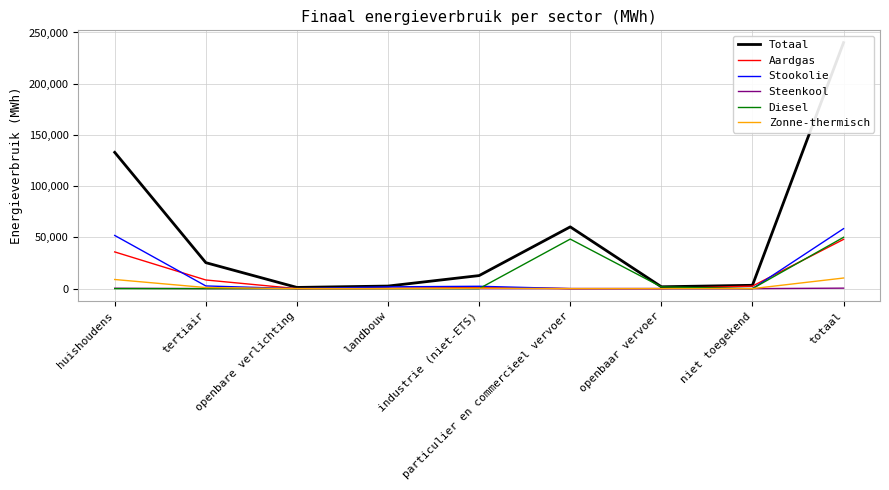

Does the chart display data point markers on the line(s)?

No